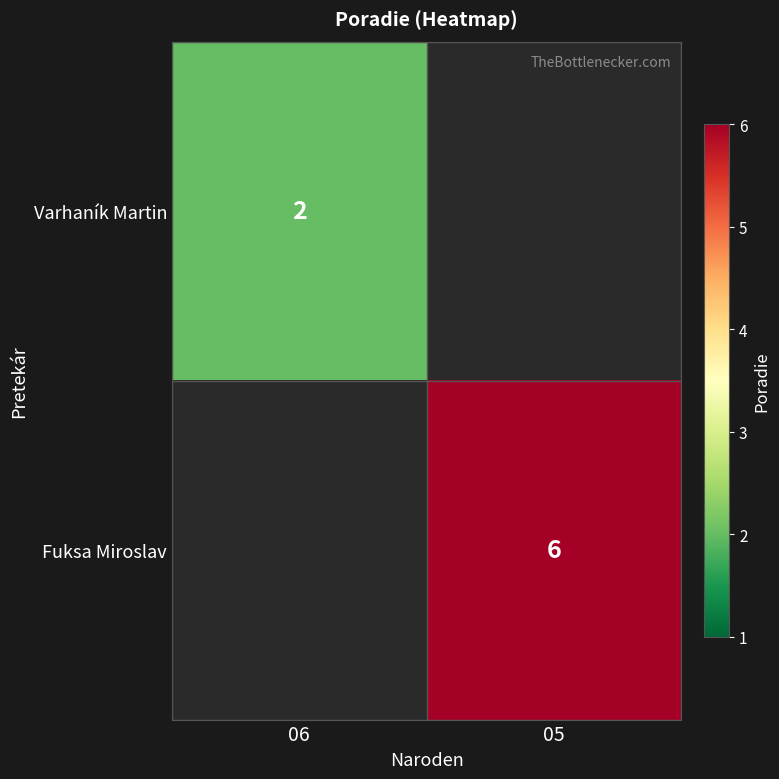

How many series are shown in this chart?

2